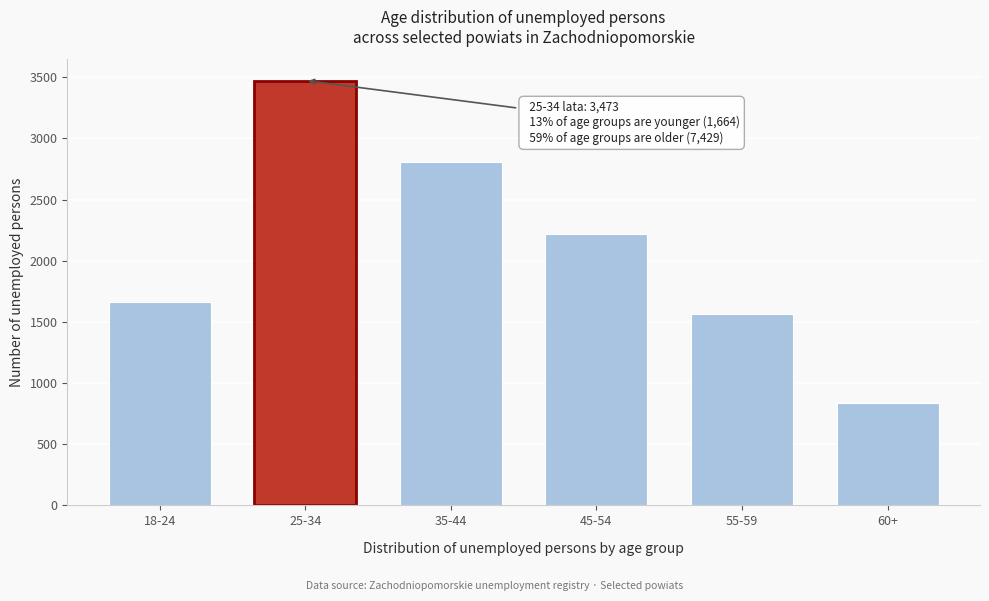

Reading right to left, extract all data points from this chart.

60+=841	55-59=1563	45-54=2219	35-44=2806	25-34=3473	18-24=1664